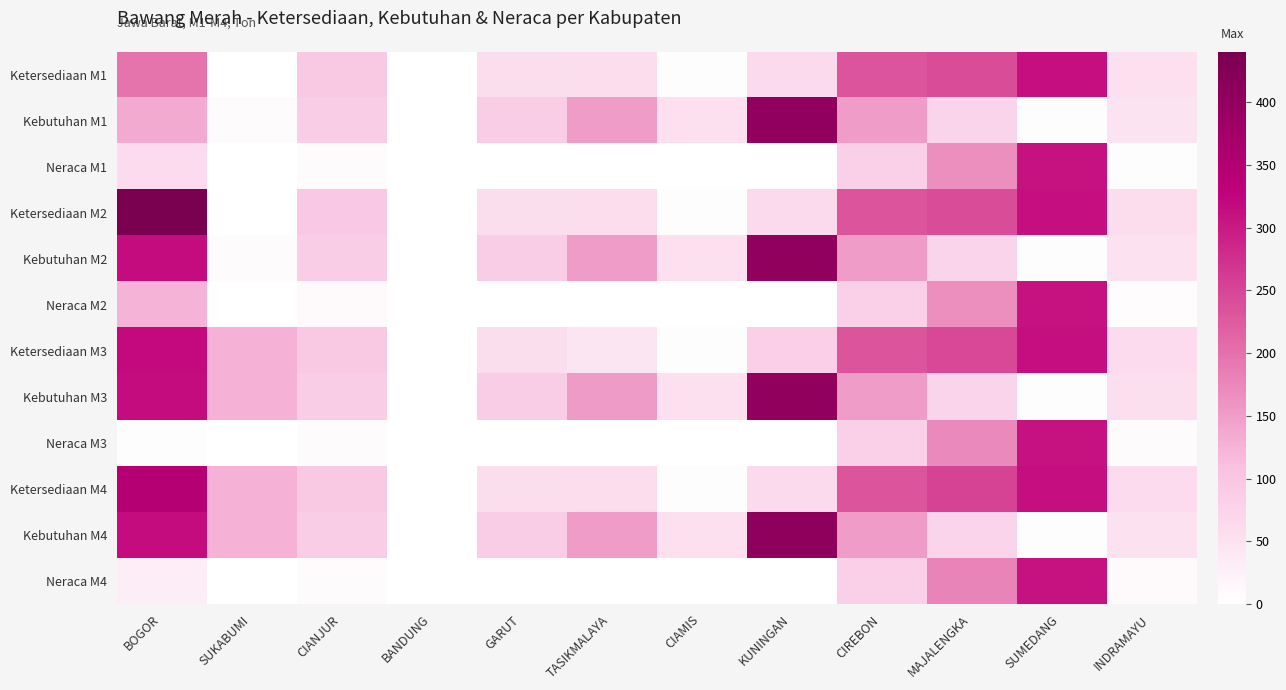

What is the total value across all series at SUKABUMI?

521.5